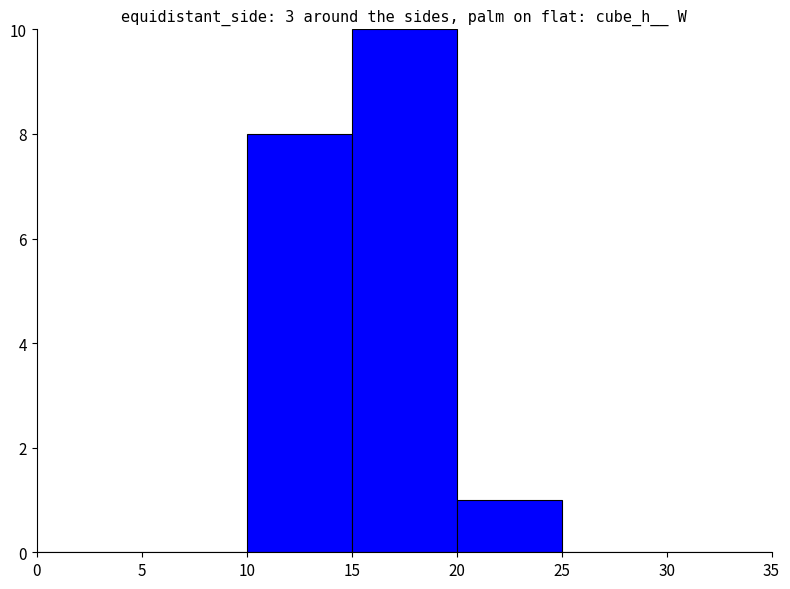

What is the greatest value displayed?

10